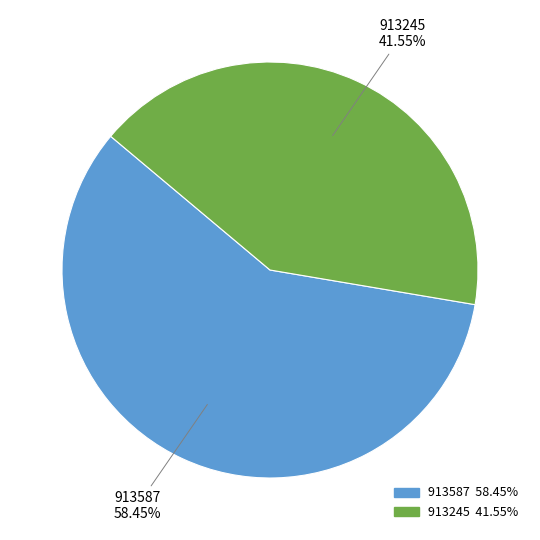

Which category has the smallest portion of the pie?

913245